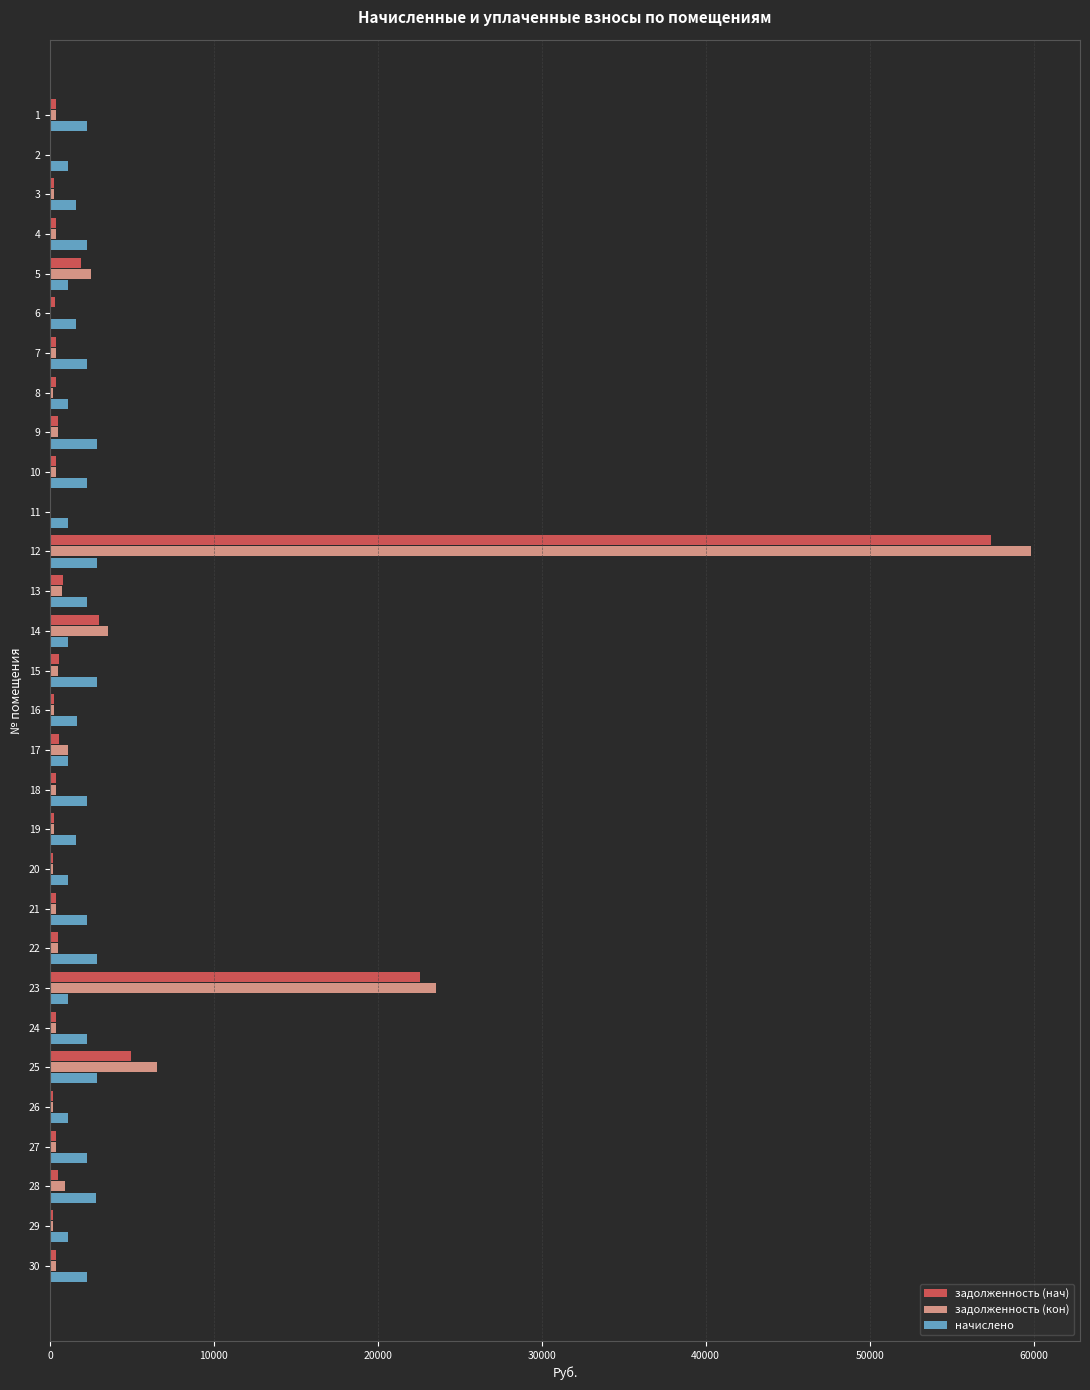

At which category is the sum across all series the highest?

12